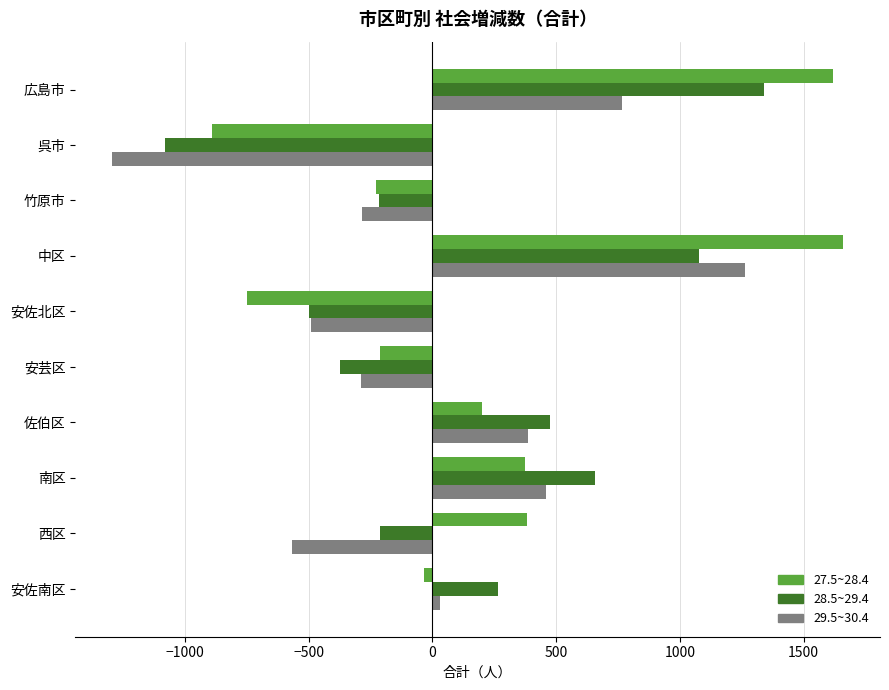

List the series in order of their overall mean, highest first.

27.5~28.4, 28.5~29.4, 29.5~30.4